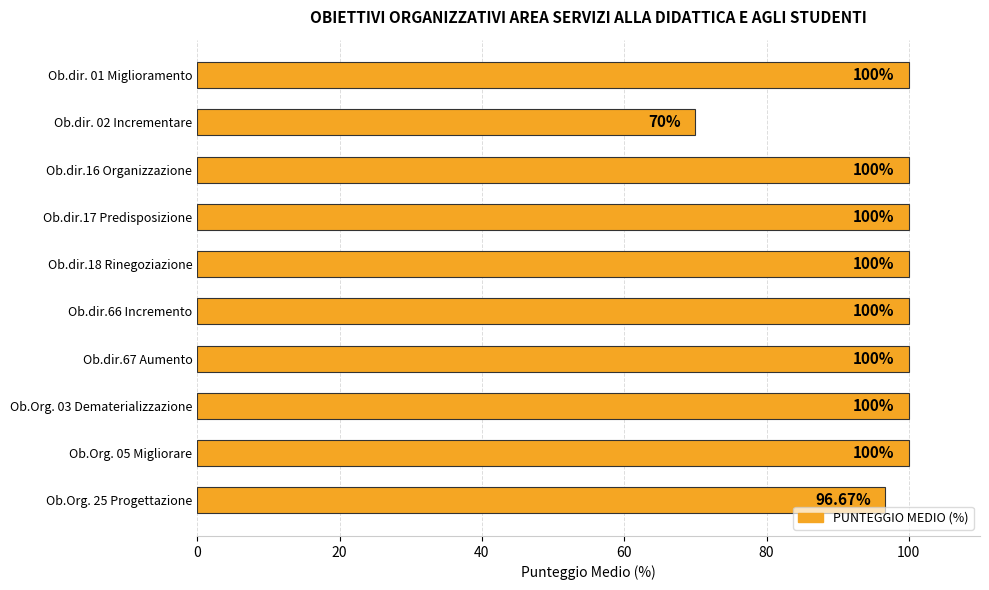

What is the ratio of the value at Ob.dir.67 Aumento to the value at Ob.dir.66 Incremento?

1.0